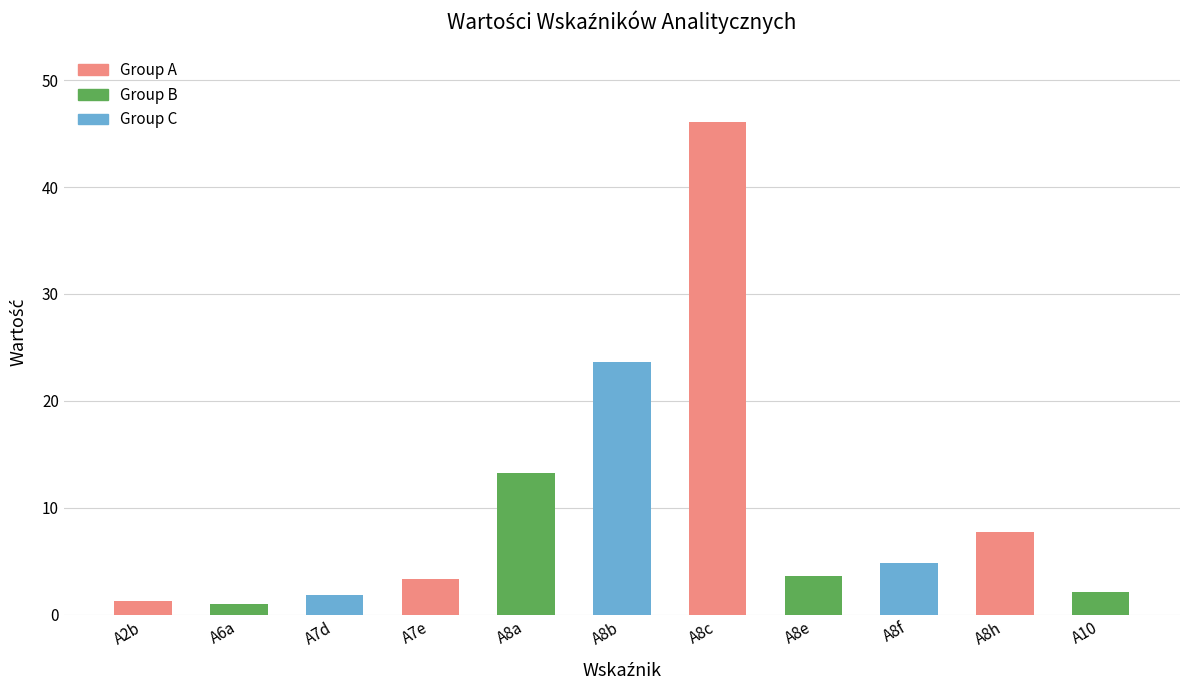

Where does the data first go above 3?

A7e